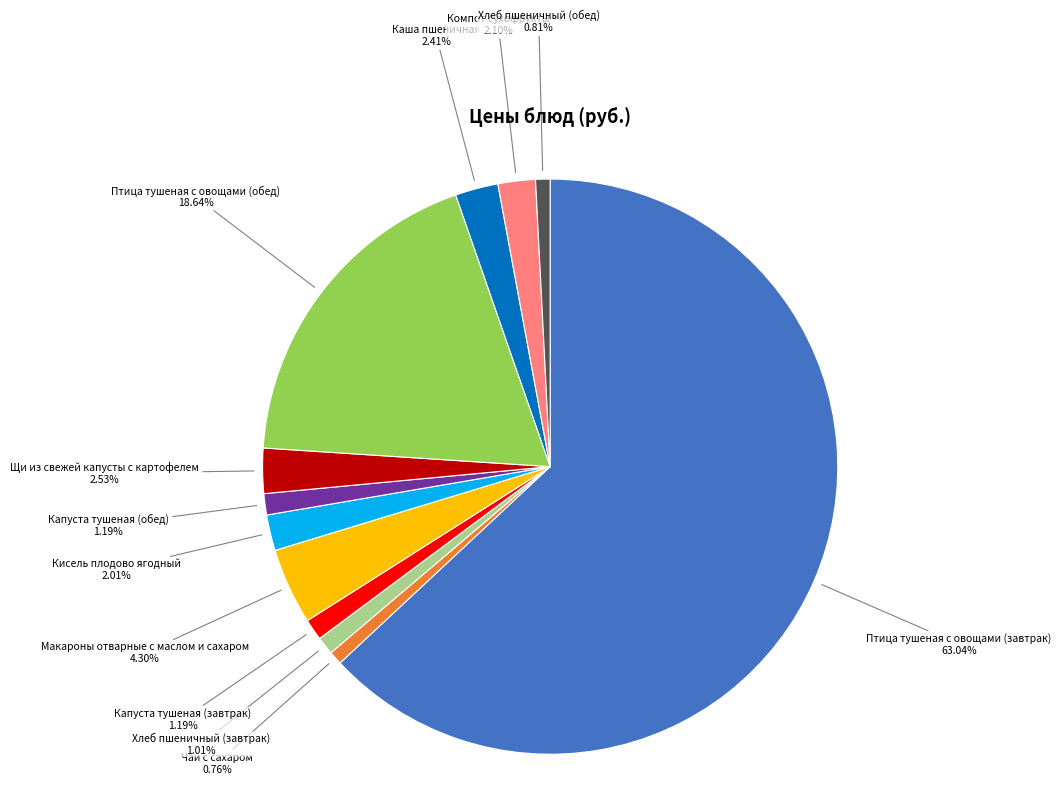

Is there a majority slice in this chart?

Yes